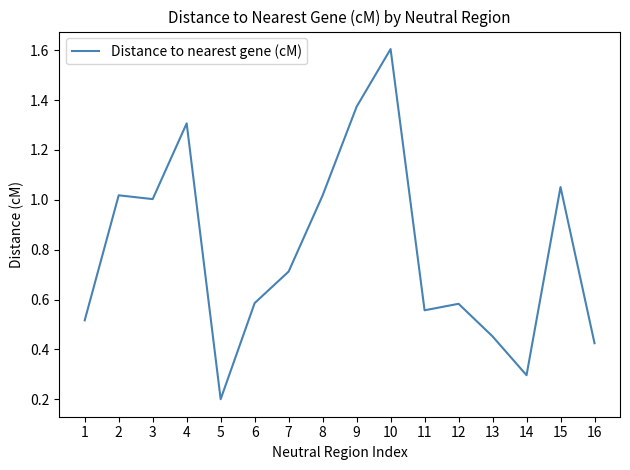

At which label is the value closest to 0?

5